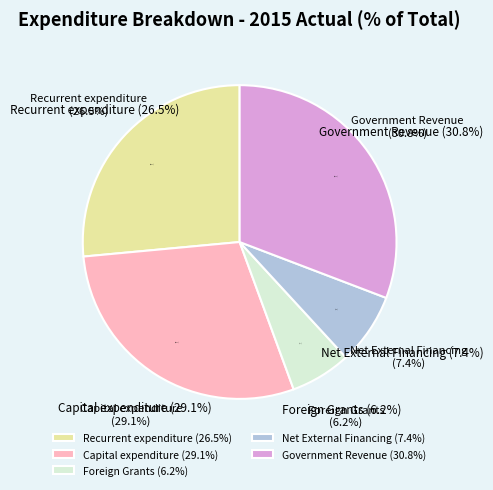

What is the total percentage of Government Revenue and Foreign Grants?

37.0%